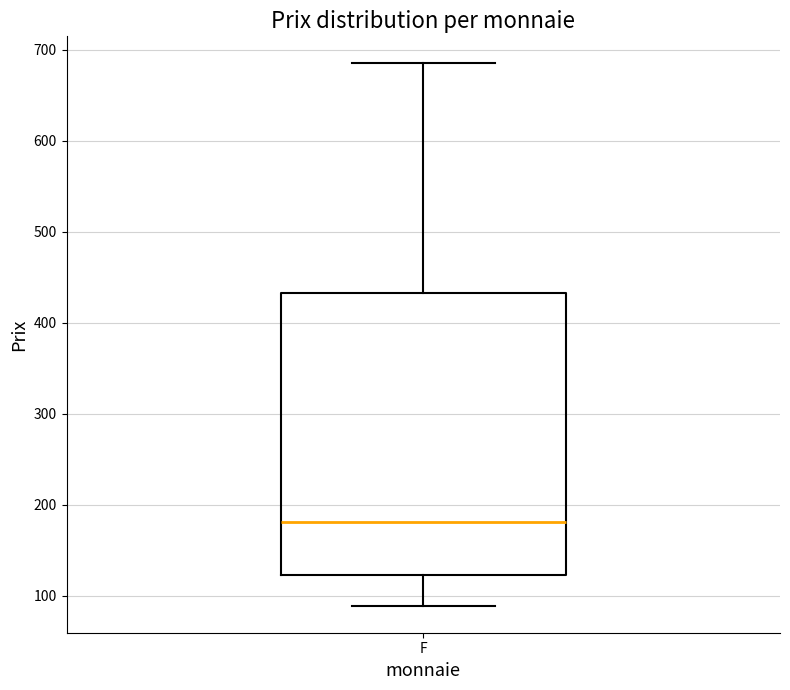

Where does the median line of the box for F sit on the y-axis? The values are not printed on the chart, so give them approximately, as read against the axis.

180